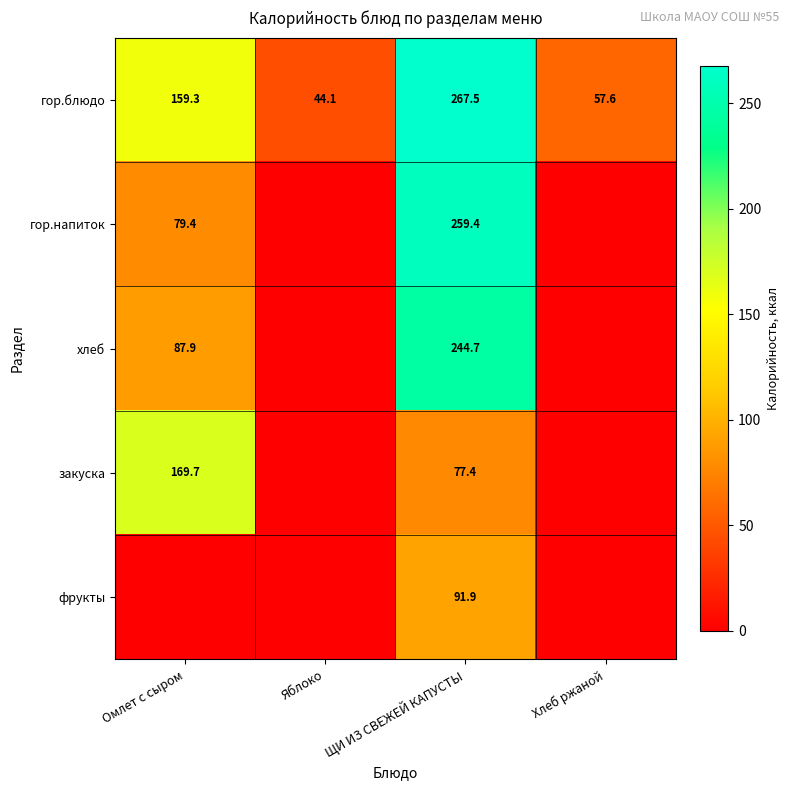

The гор.блюдо series shows 267.5 at ЩИ ИЗ СВЕЖЕЙ КАПУСТЫ. True or false?

True